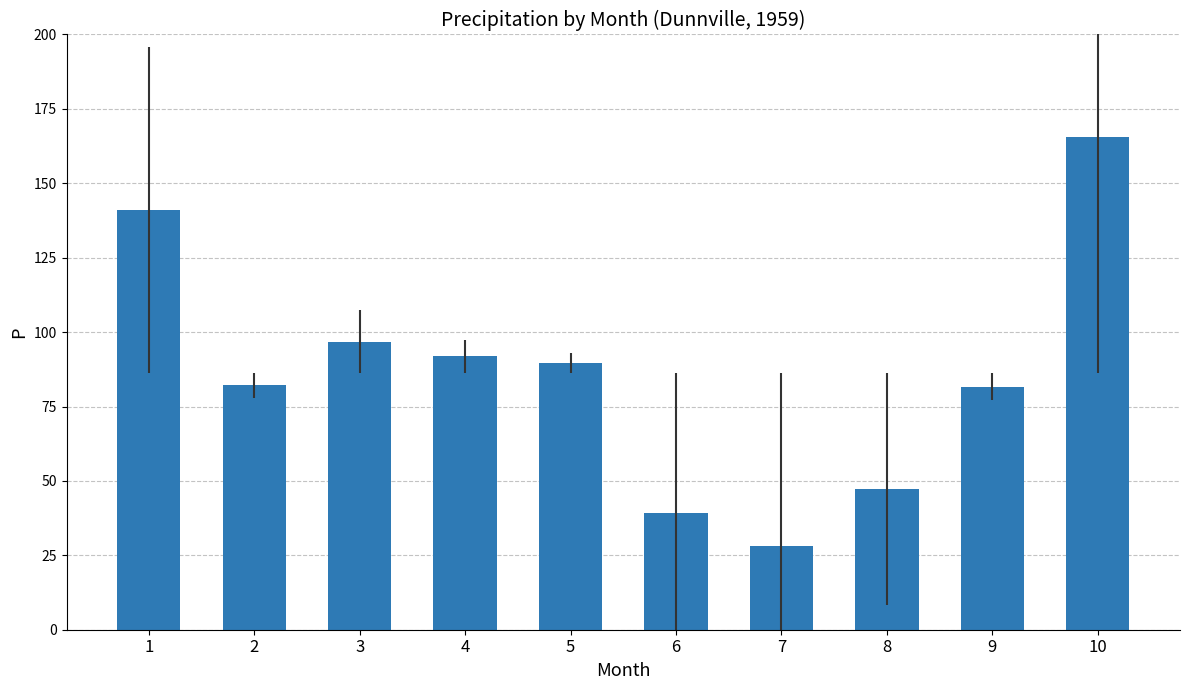

What is the value of the 8th bar from the left?

47.4